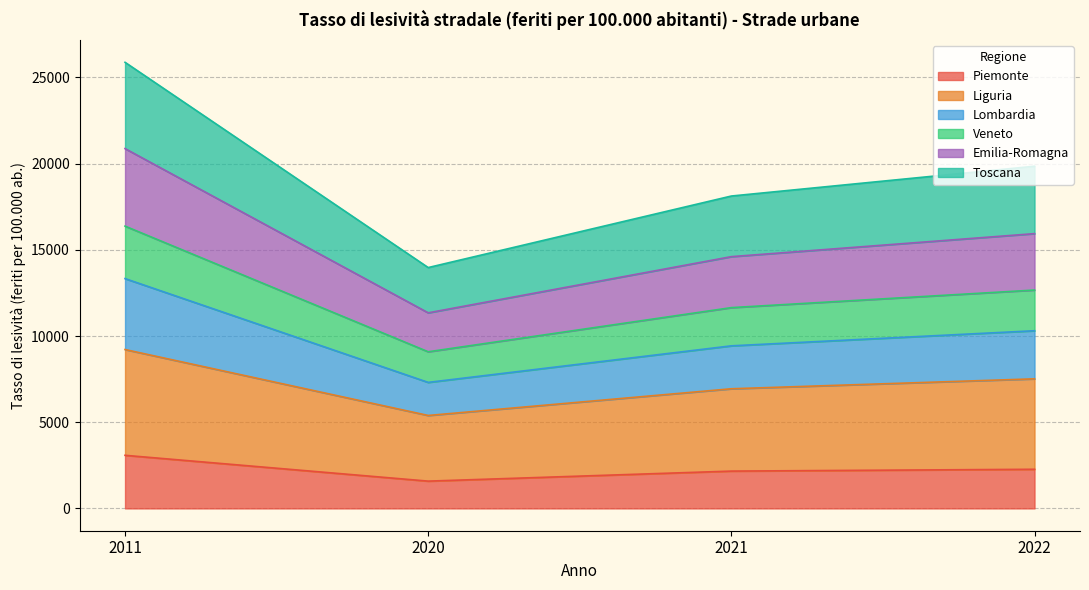

Does the chart display data point markers on the line(s)?

No